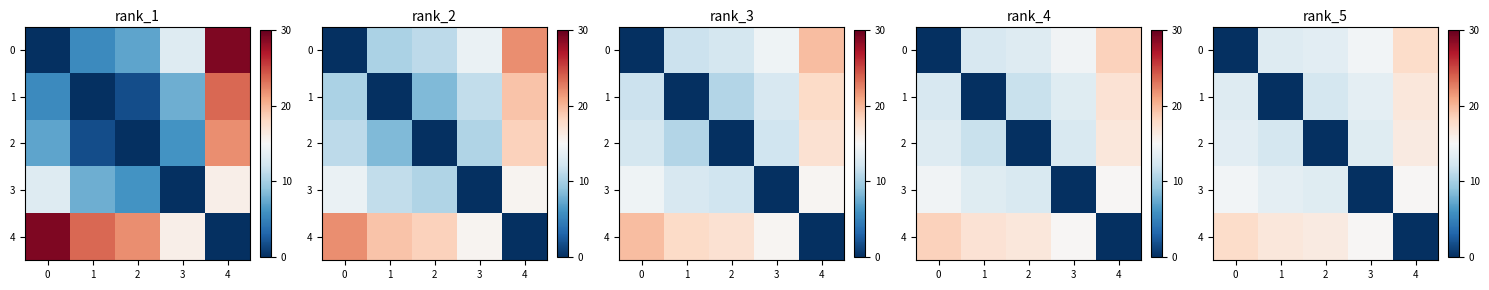

True or false: 3 has a value of 0.0 at 3.

True